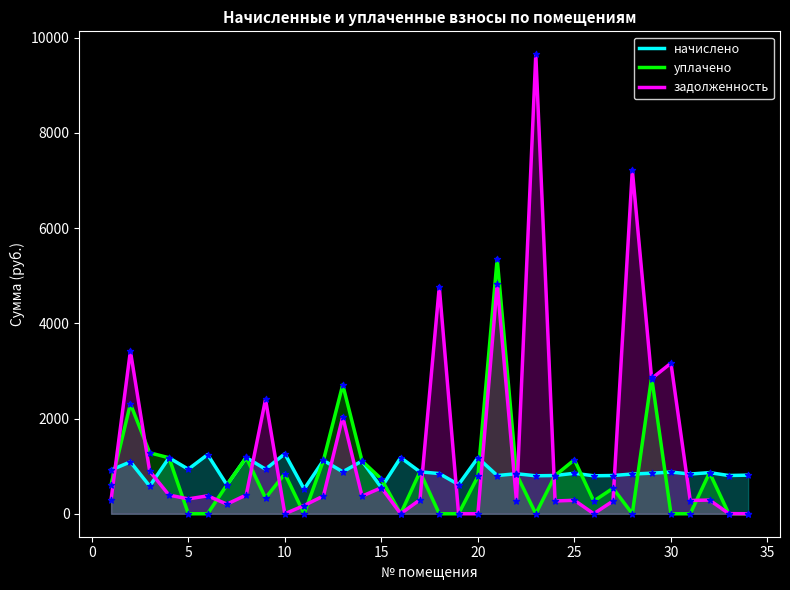

What is the total value across all series at 10?

2099.9